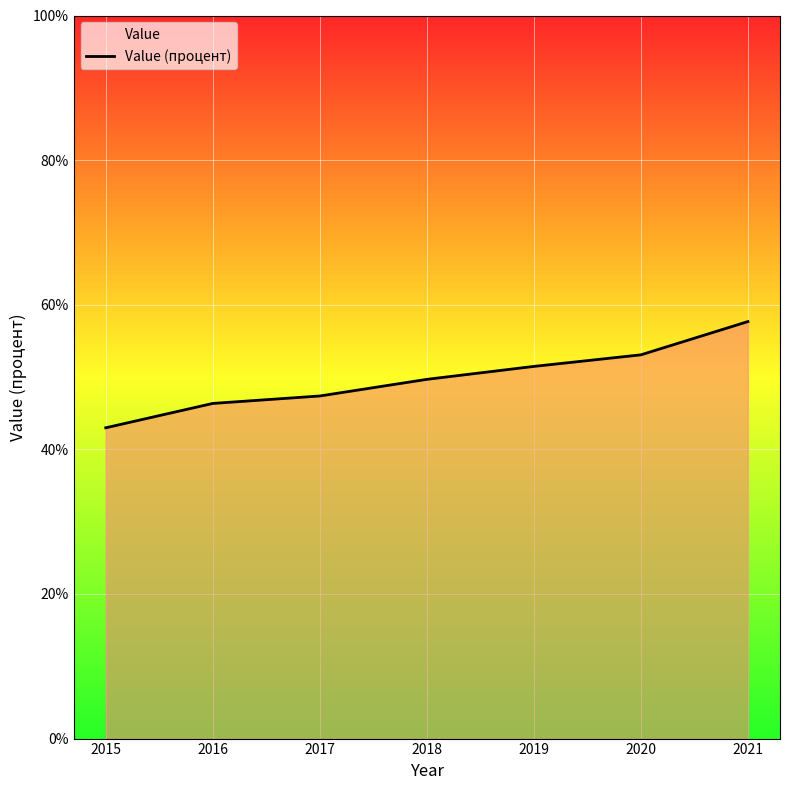

True or false: the data shows 49.7 at 2018.

True